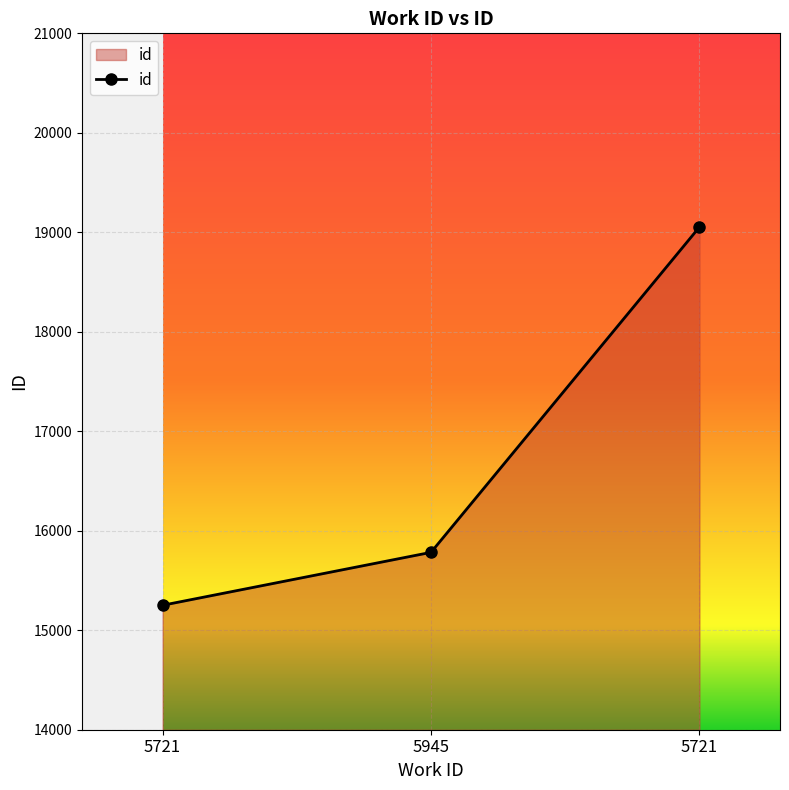

Which label corresponds to the largest value in the chart?

5721